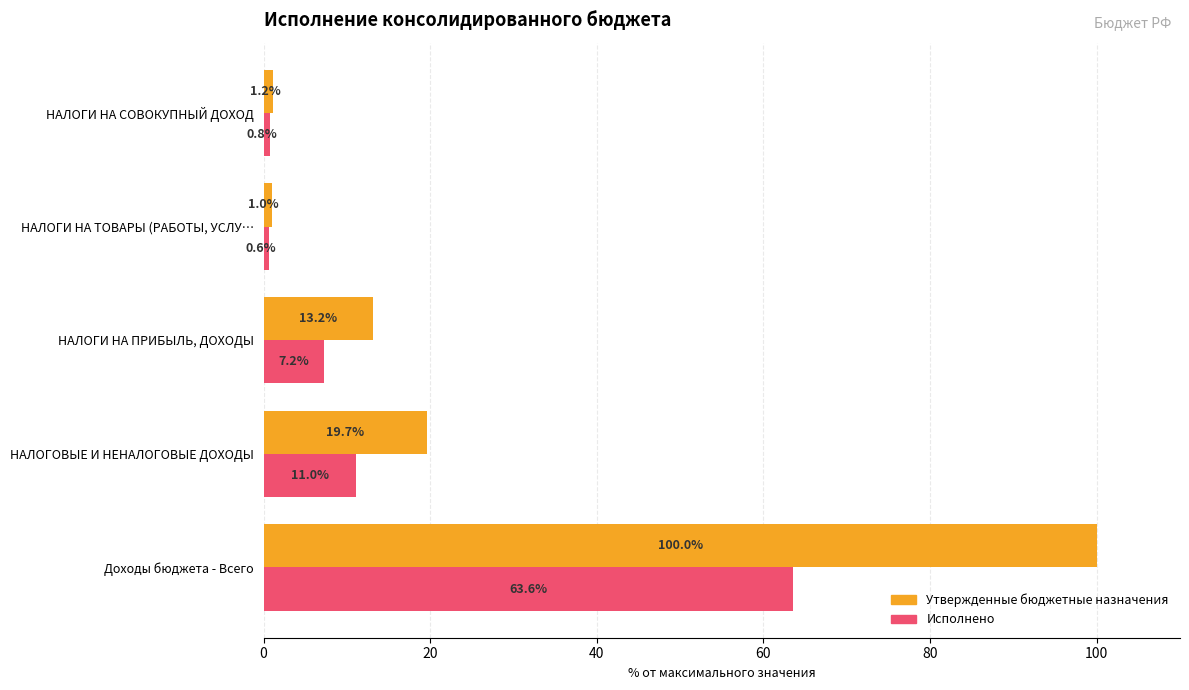

Which series has the largest range (max minus min)?

Утвержденные бюджетные назначения